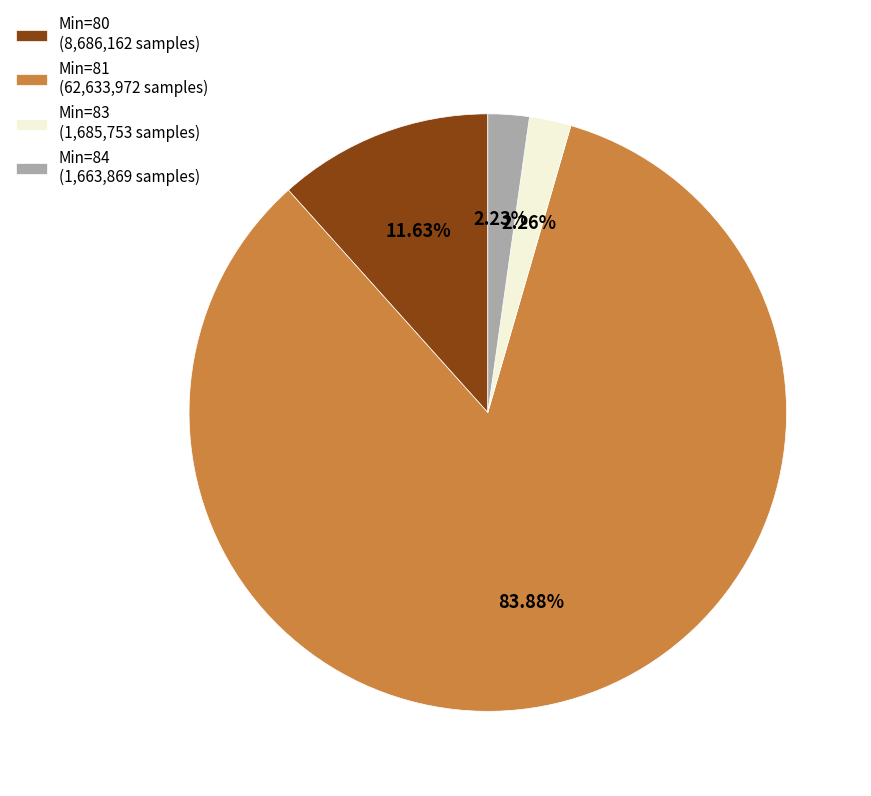

What is the ratio of the value at Min=81 (62,633,972 samples) to the value at Min=84 (1,663,869 samples)?

37.6